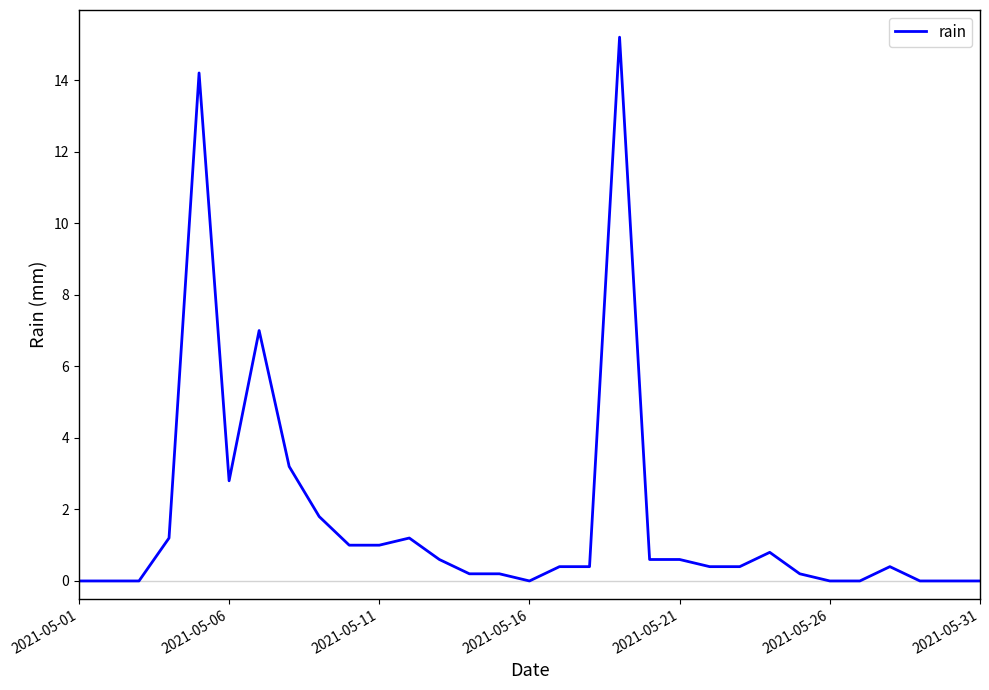

What is the difference between the maximum and second lowest values?

15.2